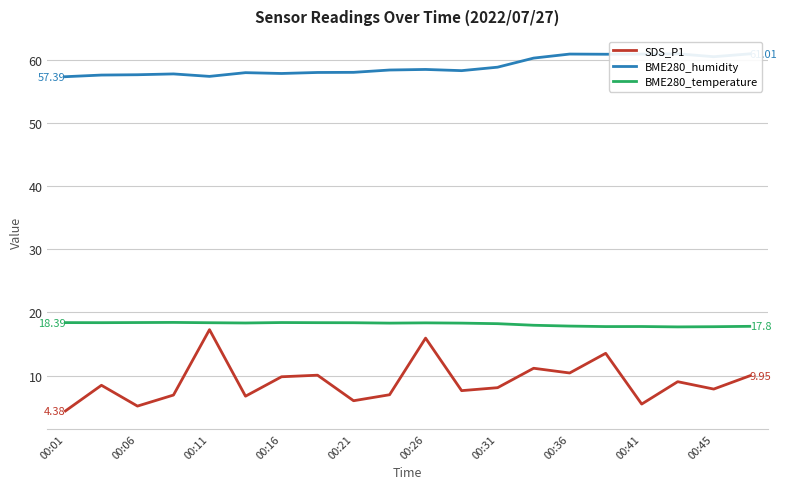

Is it true that BME280_humidity equals 17.3 at 00:21?

False